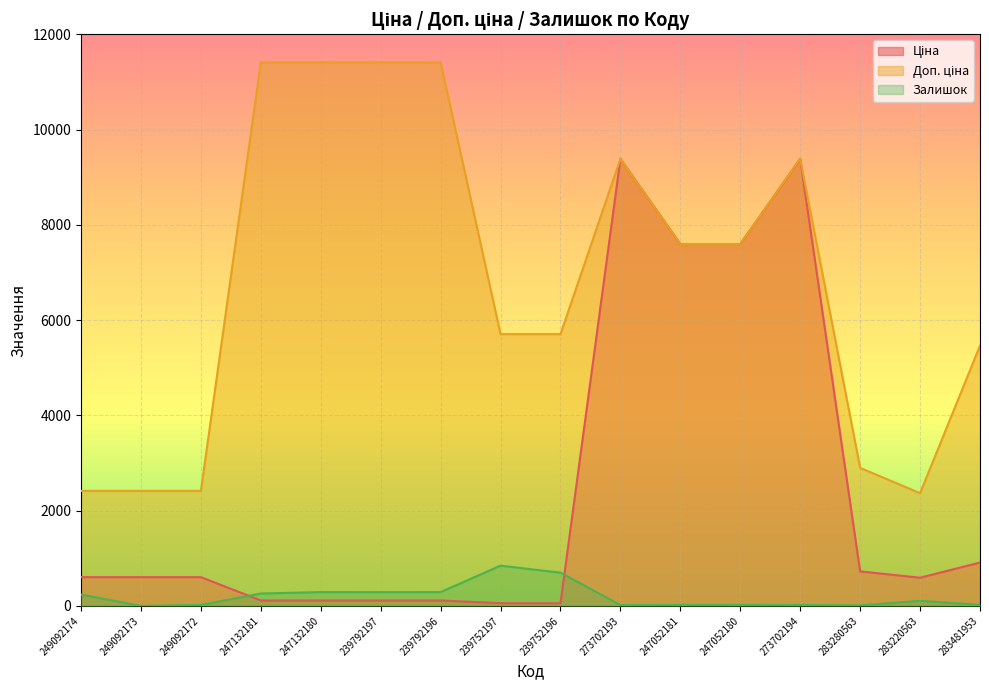

At 239752196, list the series in order from largest to smallest.

Доп. ціна, Залишок, Ціна